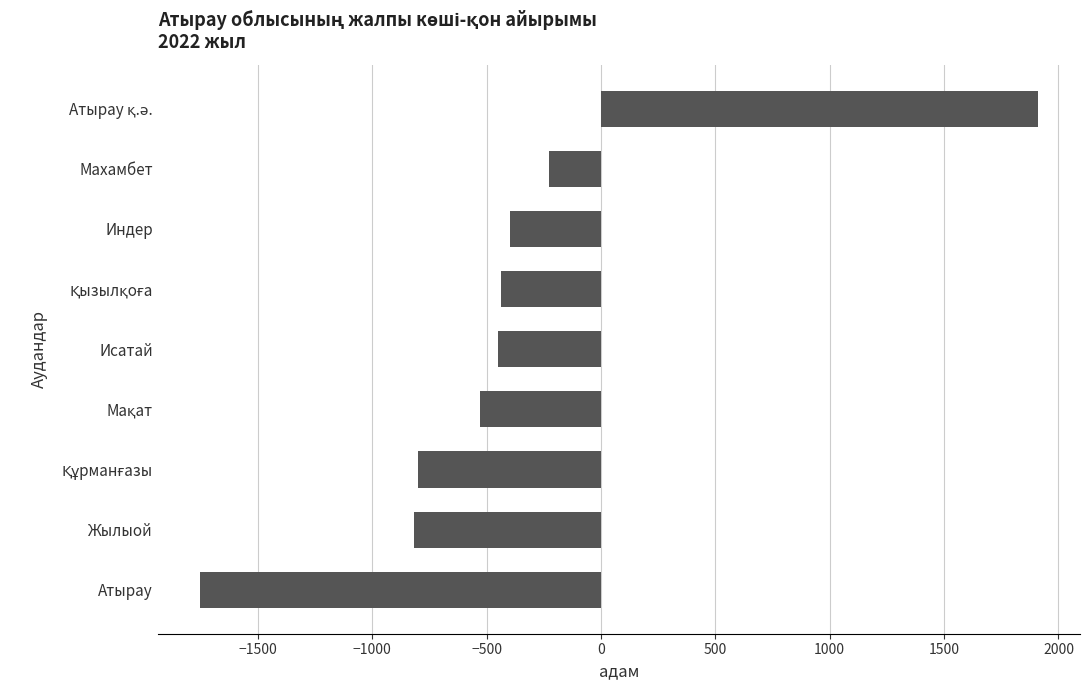

How many data points does each series have?

9